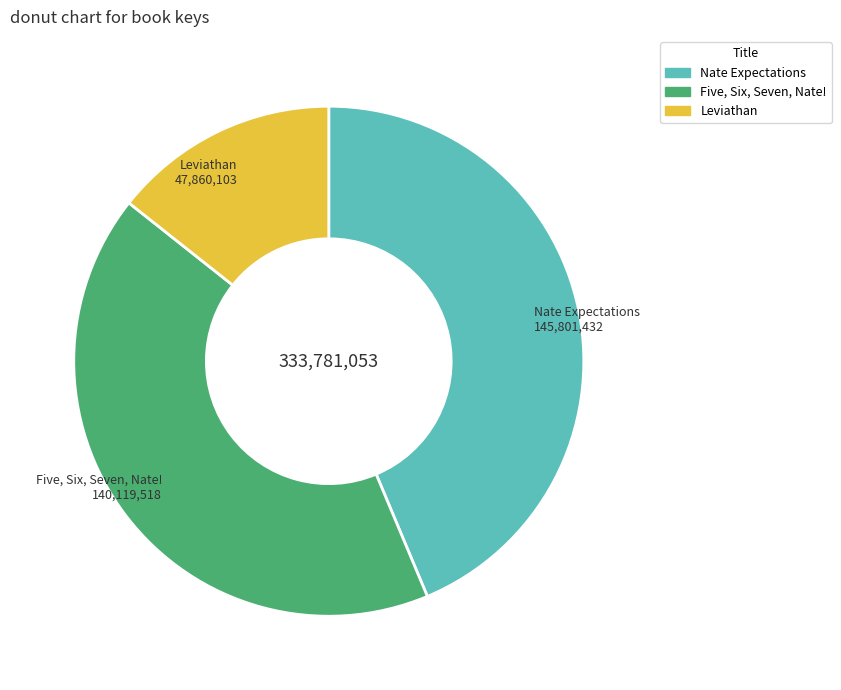

Does any single category account for the majority?

No